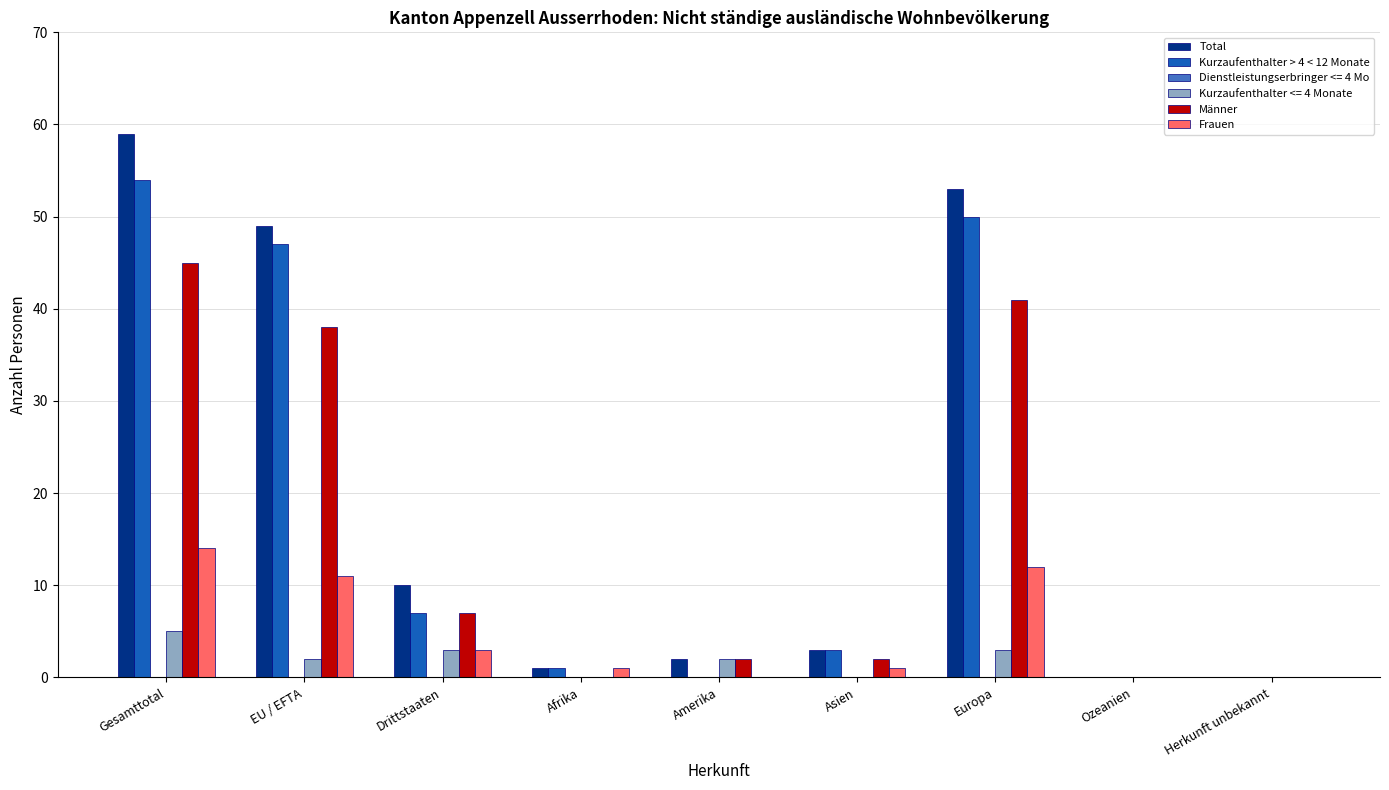

The Total series shows 3 at Asien. True or false?

True